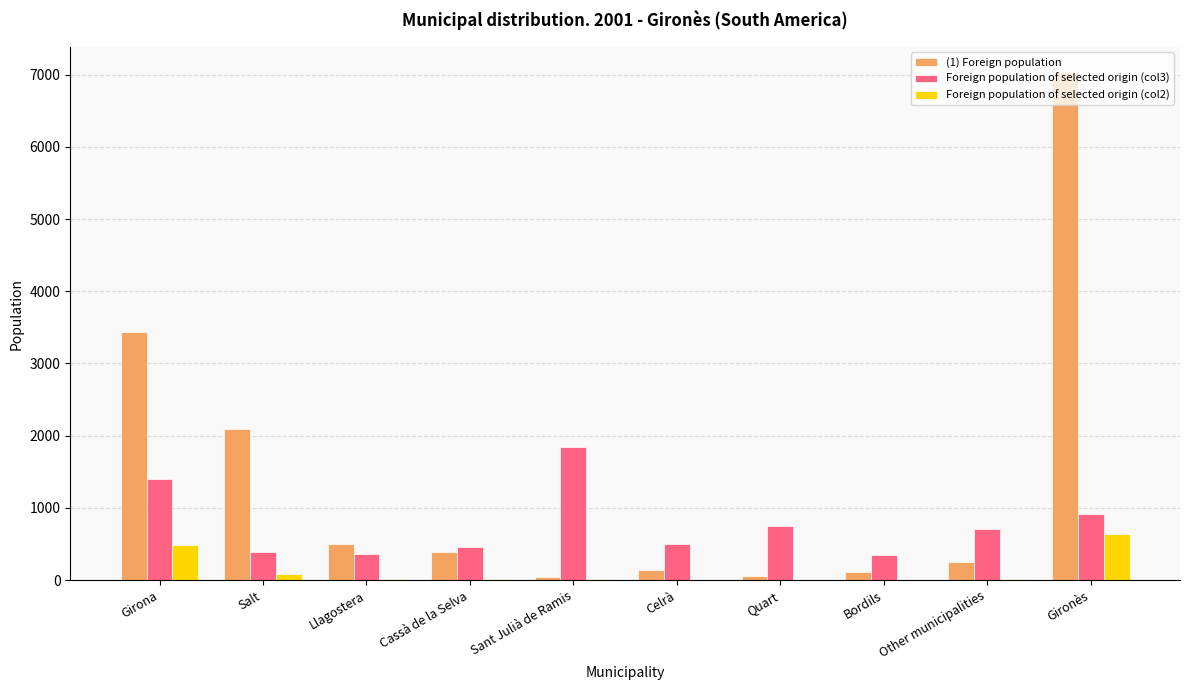

At which category is the sum across all series the highest?

Gironès